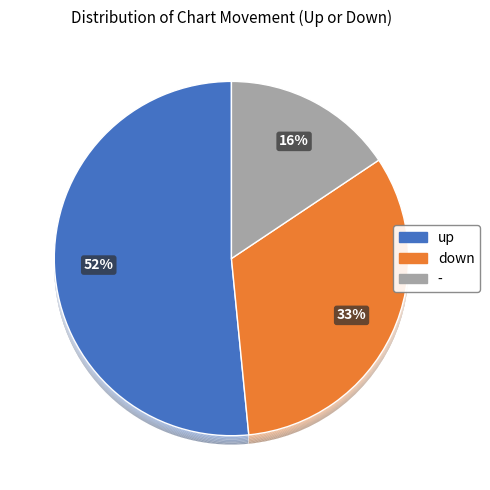

To the nearest percent, what percentage of the pie is up?

52%